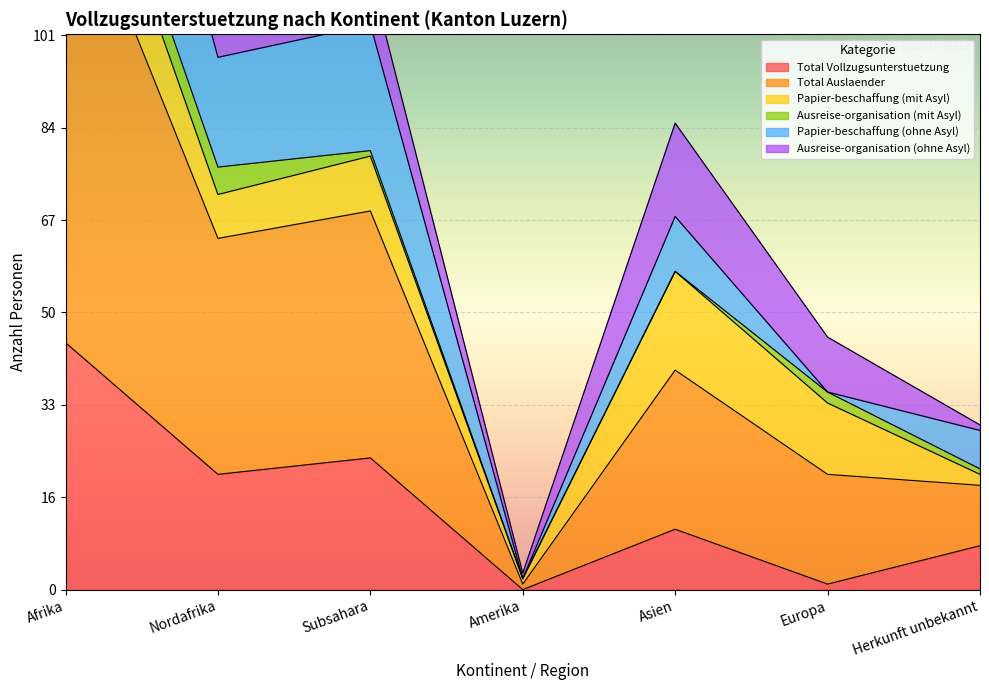

At which label is Total Auslaender closest to 79?

Subsahara